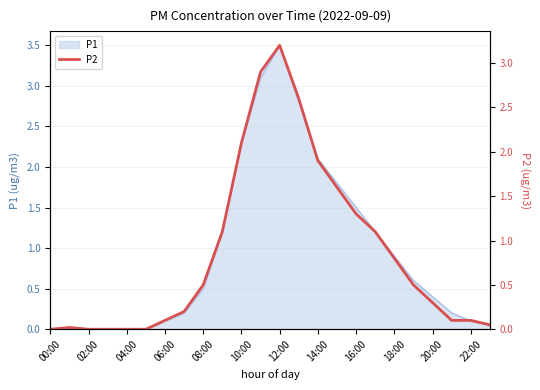

The value of P1 at 20:00 is 0.6. True or false?

False